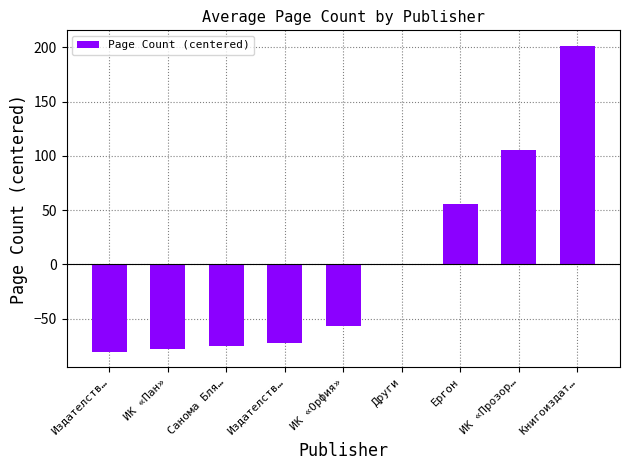

Count the number of categories in the chart.

9